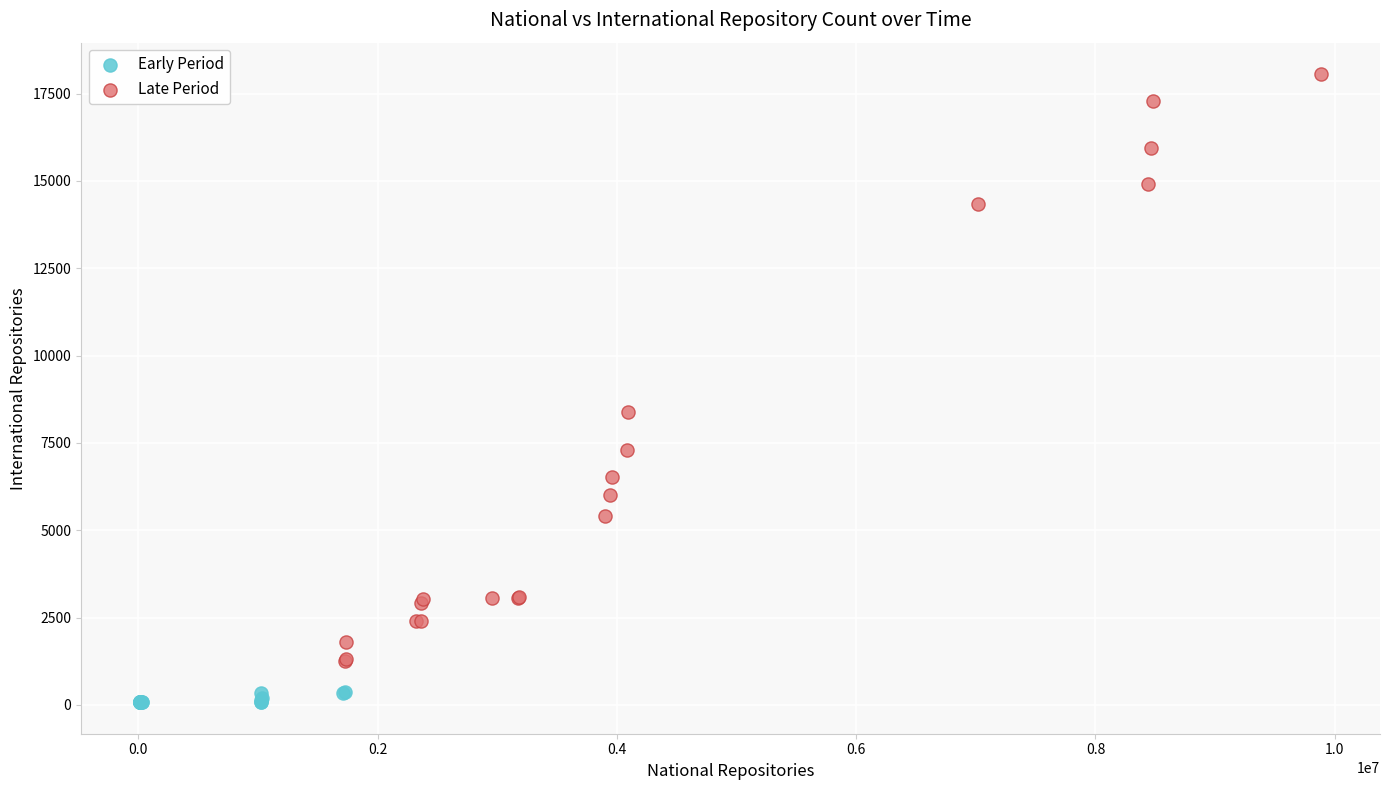

Which series has the widest spread of Y values?

Late Period